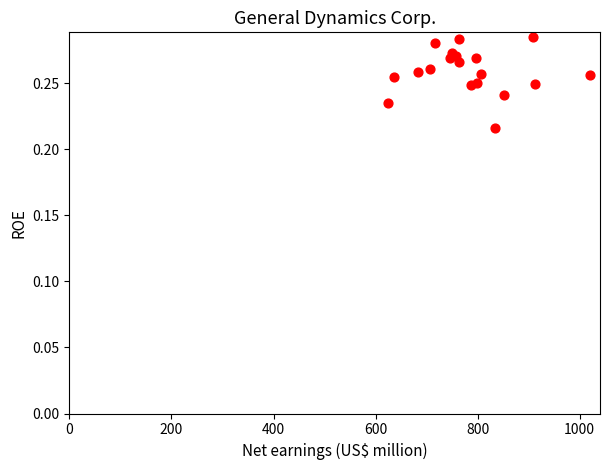

What is the range of X values (max minus min)?

395.0